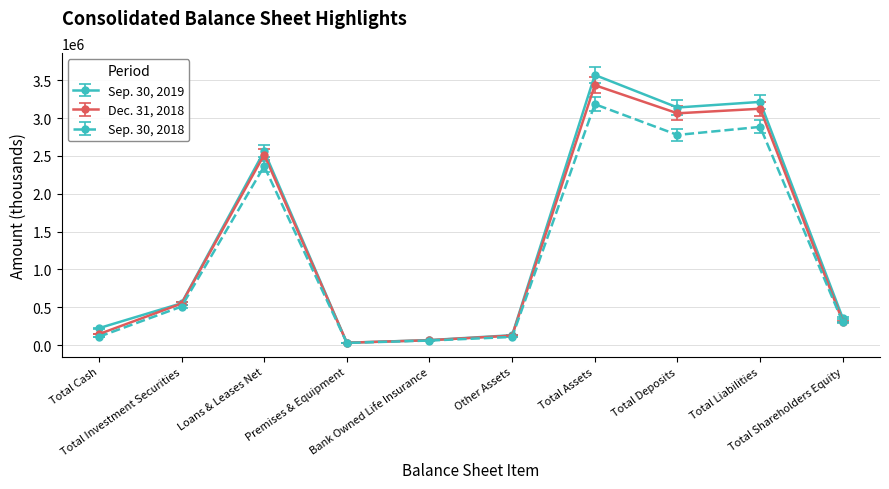

What position from the left is Total Deposits?

8